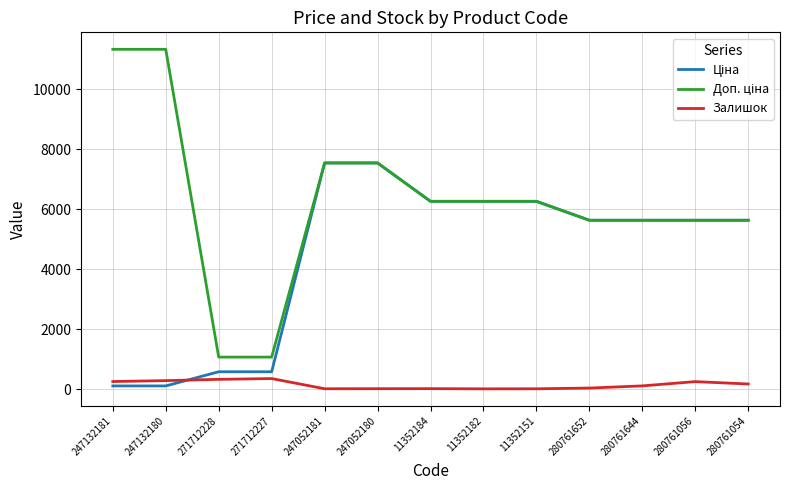

What is the maximum value shown in the chart?

11334.0